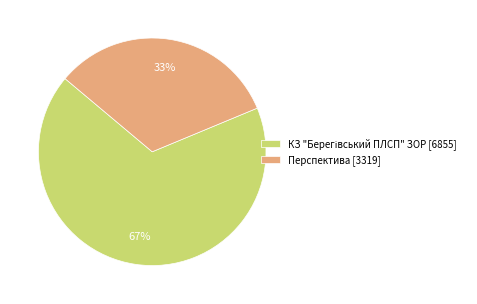

True or false: Перспектива [3319] accounts for 33% of the total.

True